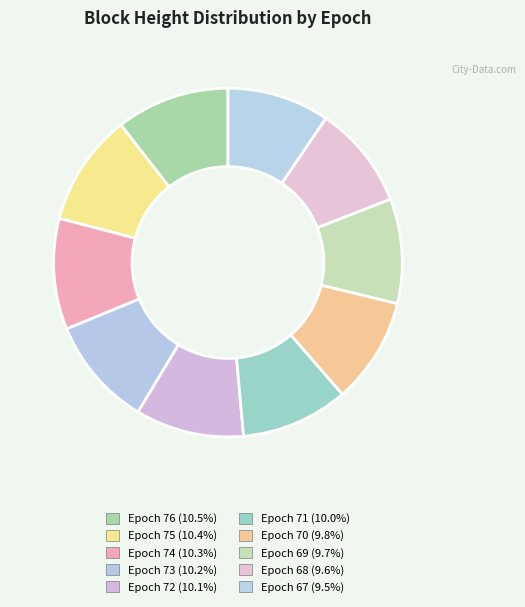

What is the ratio of the value at Epoch 74 to the value at Epoch 70?

1.0